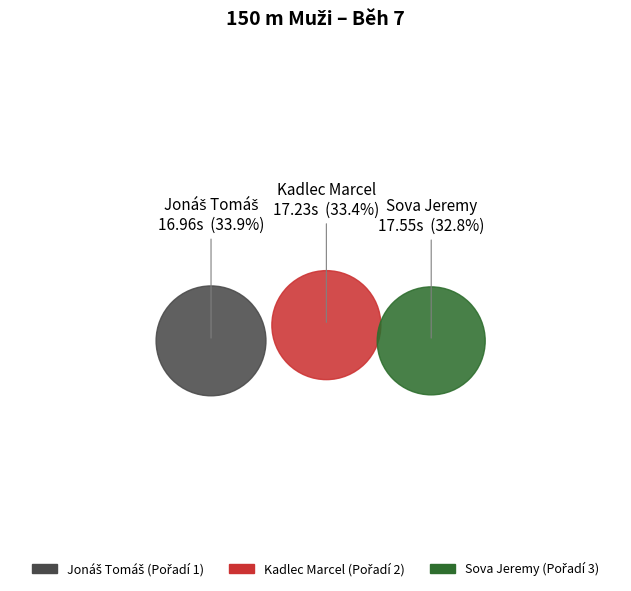

Is Kadlec Marcel the majority of the pie?

No